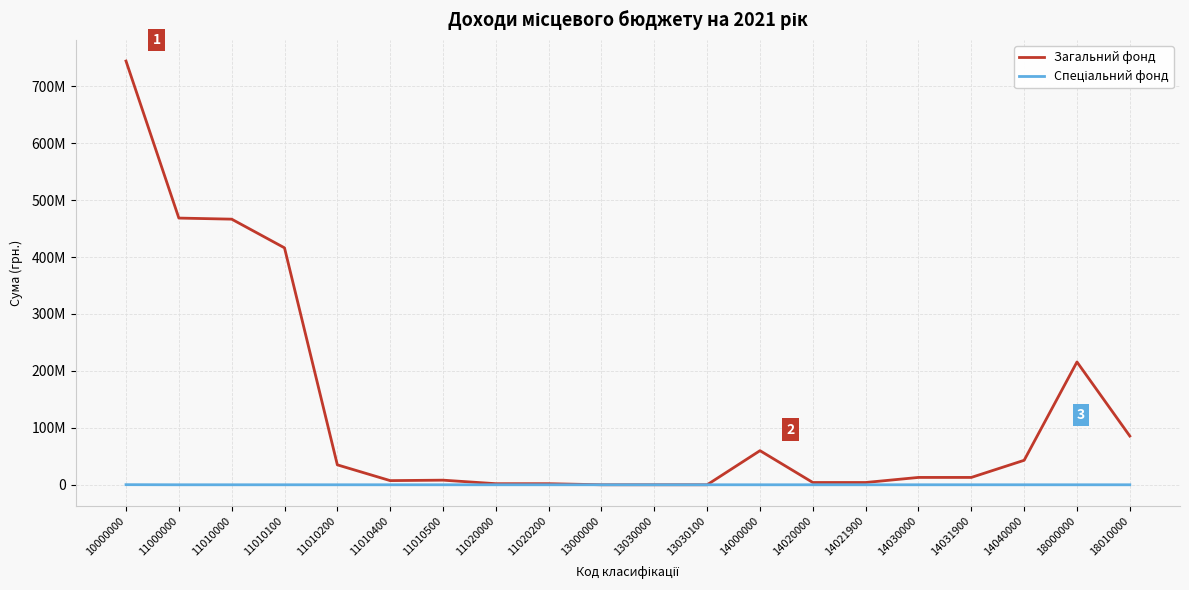

List the series in order of their overall mean, highest first.

Загальний фонд, Спеціальний фонд